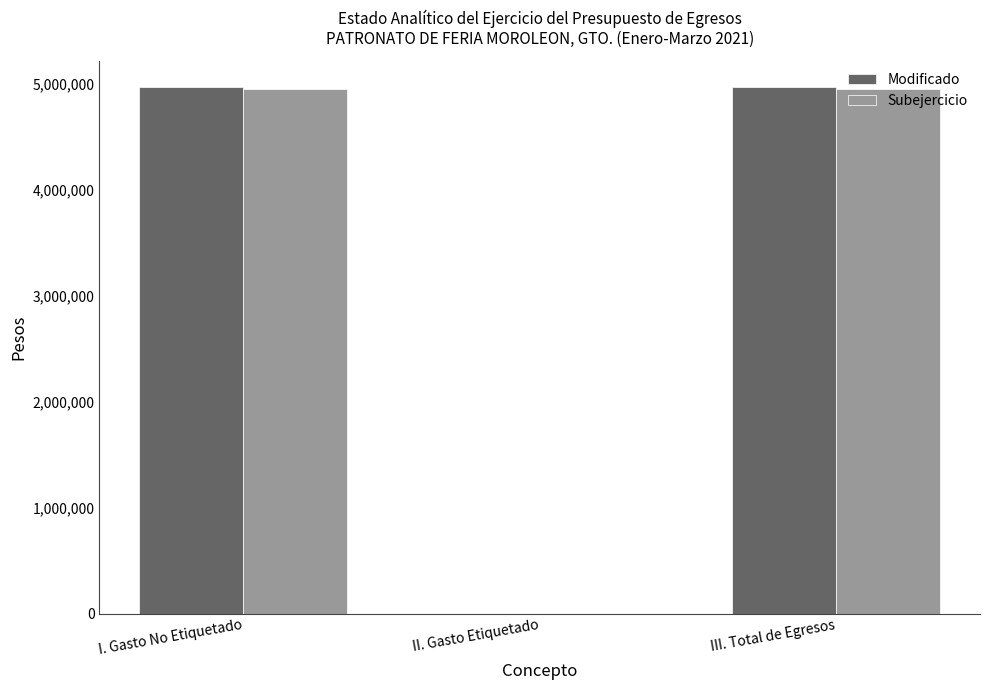

What is the total value across all series at I. Gasto No Etiquetado?

9914729.5